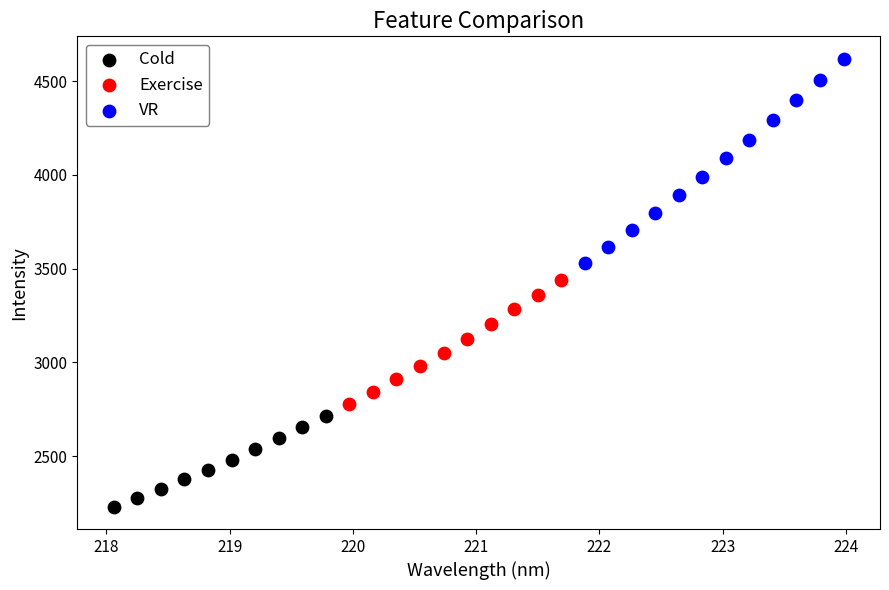

Which series reaches the maximum Y coordinate?

VR